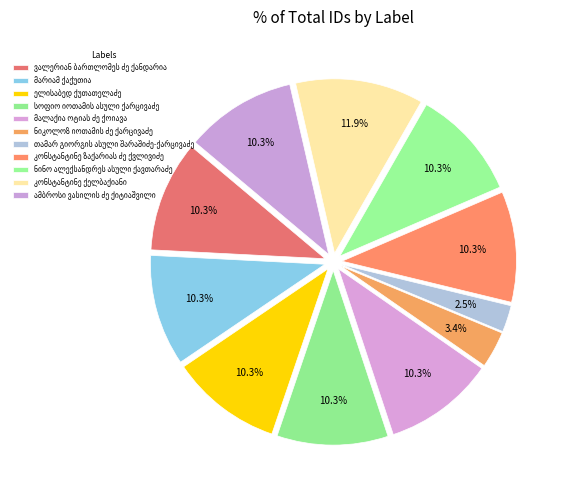

The სოფიო იოთამის ასული ქარცივაძე slice represents 10% of the pie. True or false?

True